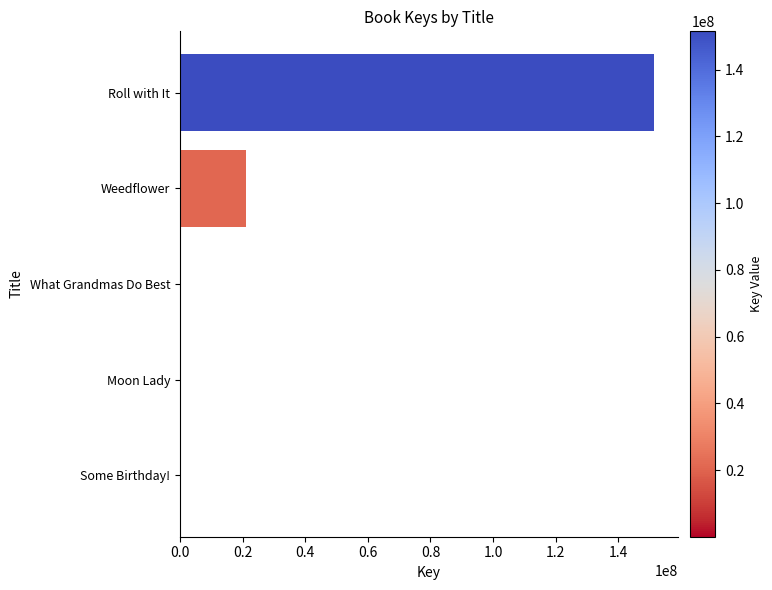

What is the maximum value shown in the chart?

151470306